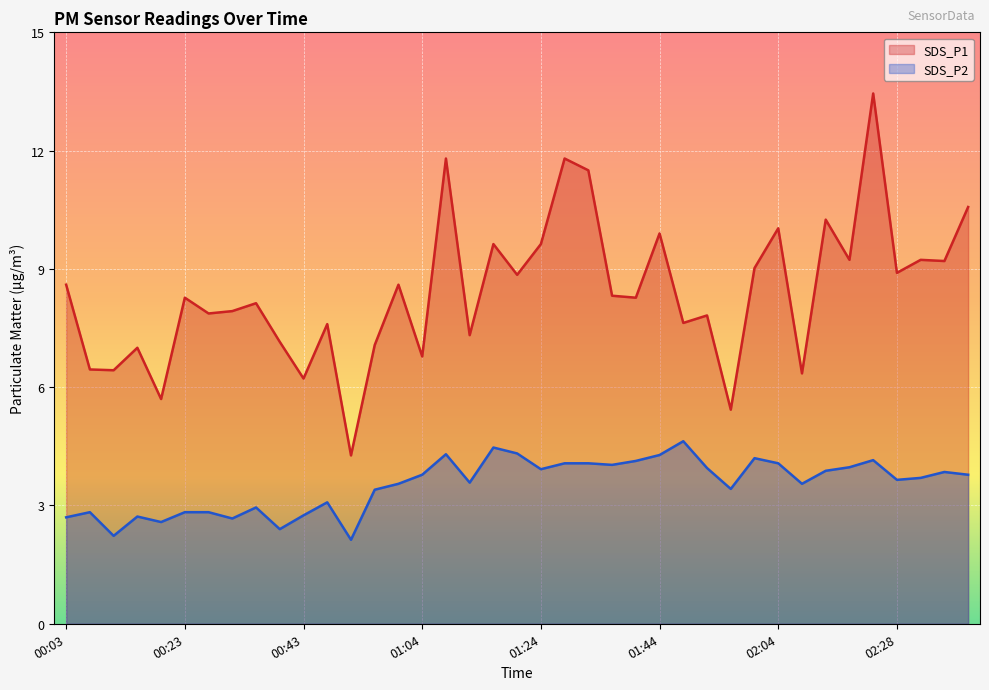

What are all the series names shown in the legend?

SDS_P1, SDS_P2